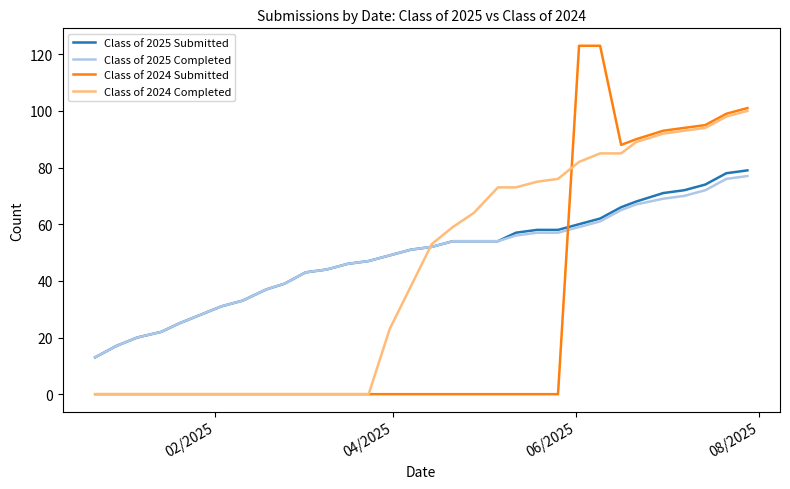

What is the maximum value for Class of 2025 Submitted?

79